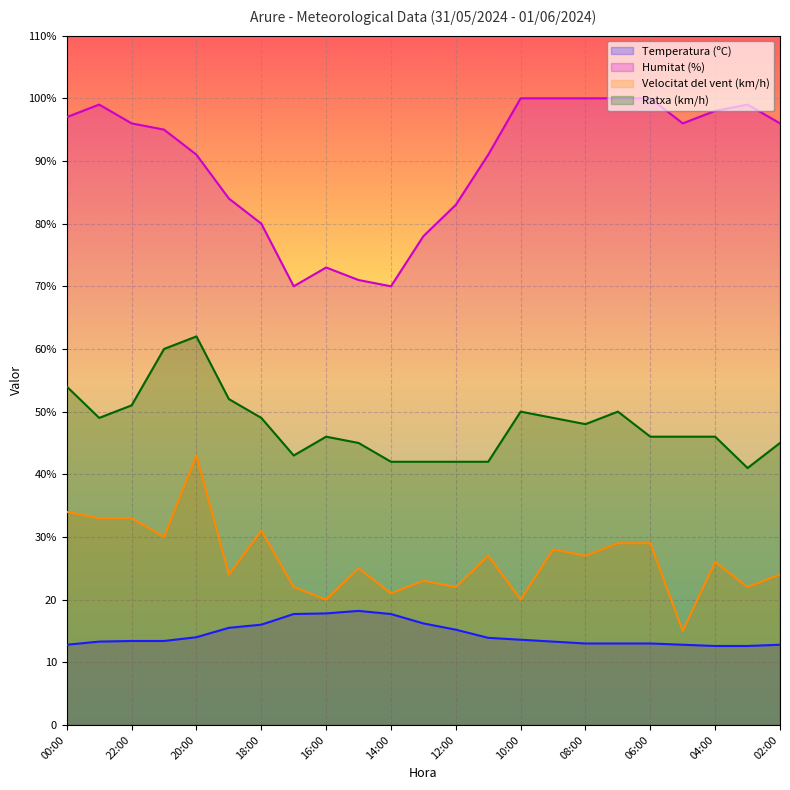

What is the minimum value for Ratxa (km/h)?

41.0